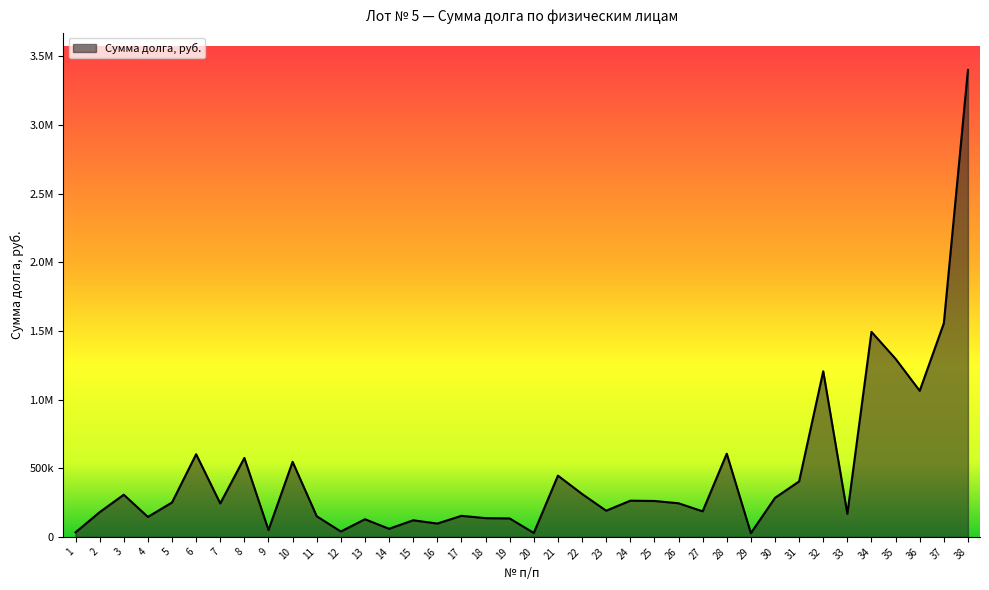

Is this an area chart (filled region under the line)?

Yes